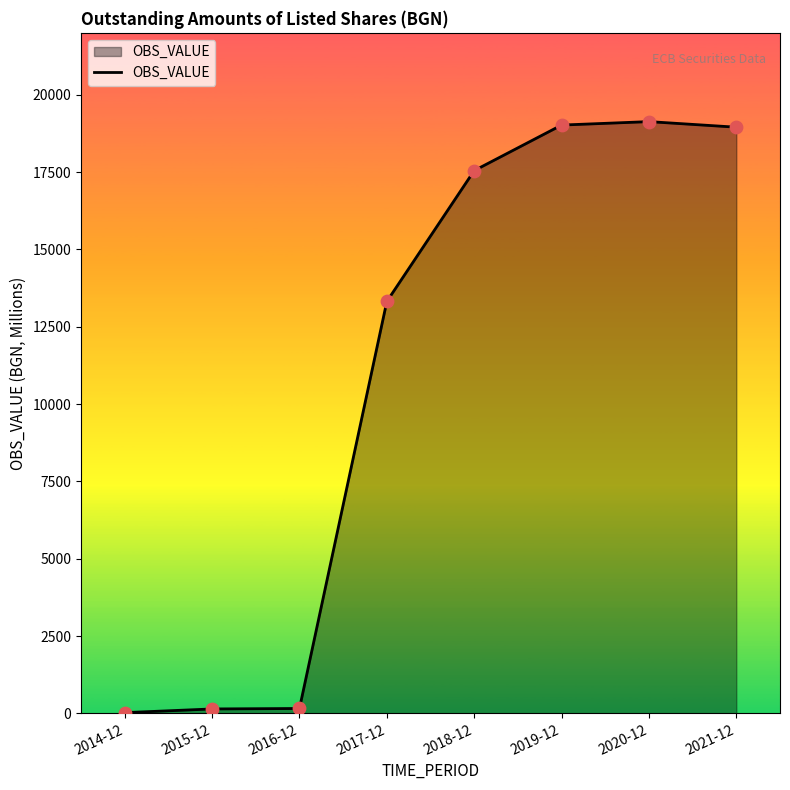

Approximately how many times larger is the value at 2018-12 compared to 2021-12?

0.9